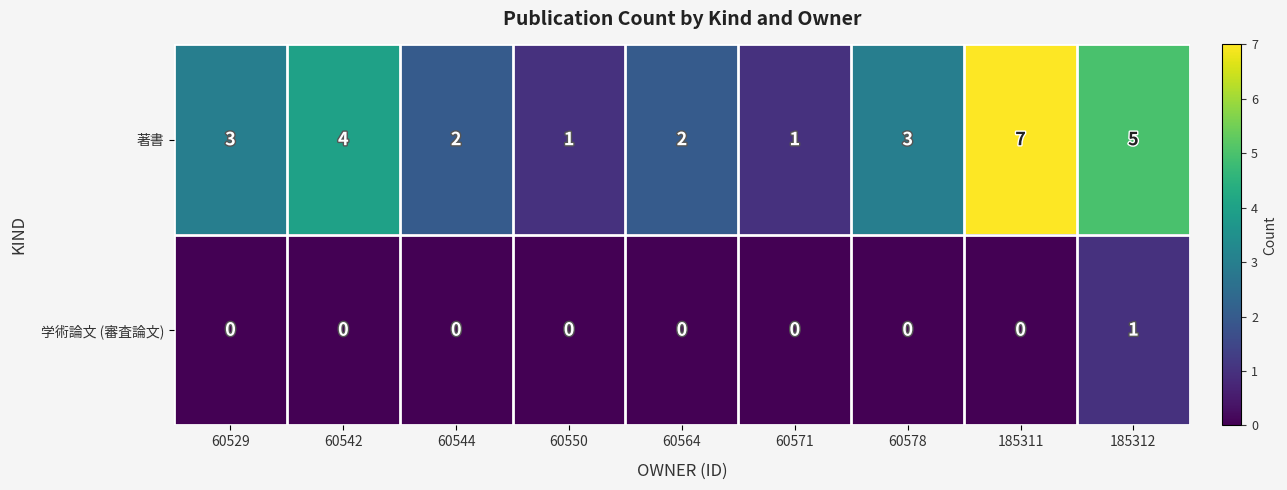

At which category is the sum across all series the highest?

185311